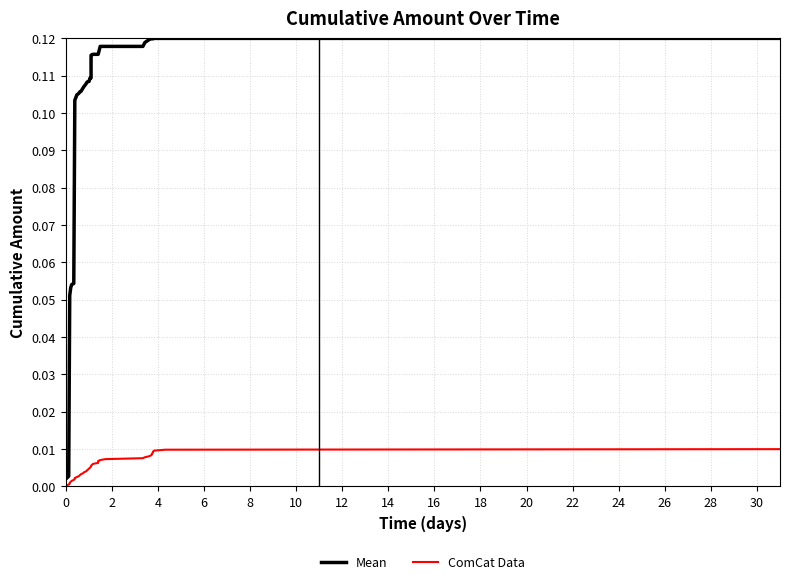

Is it true that Mean equals 0.2 at 20?

False